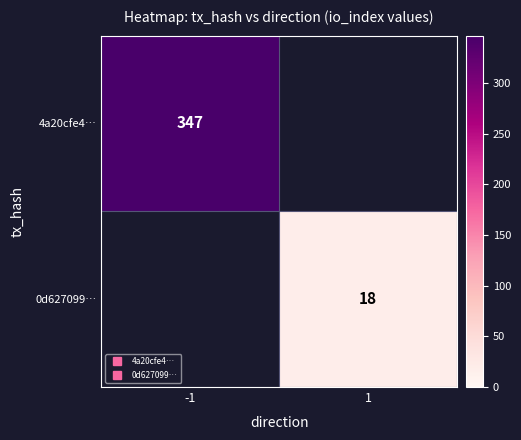

What value does the 4a20cfe4… series have at -1?

347.0